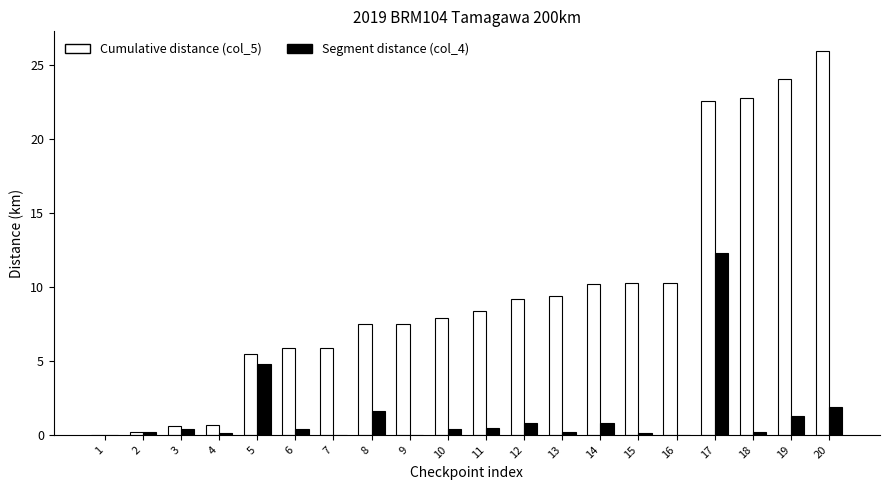

Which series has the largest range (max minus min)?

Cumulative distance (col_5)